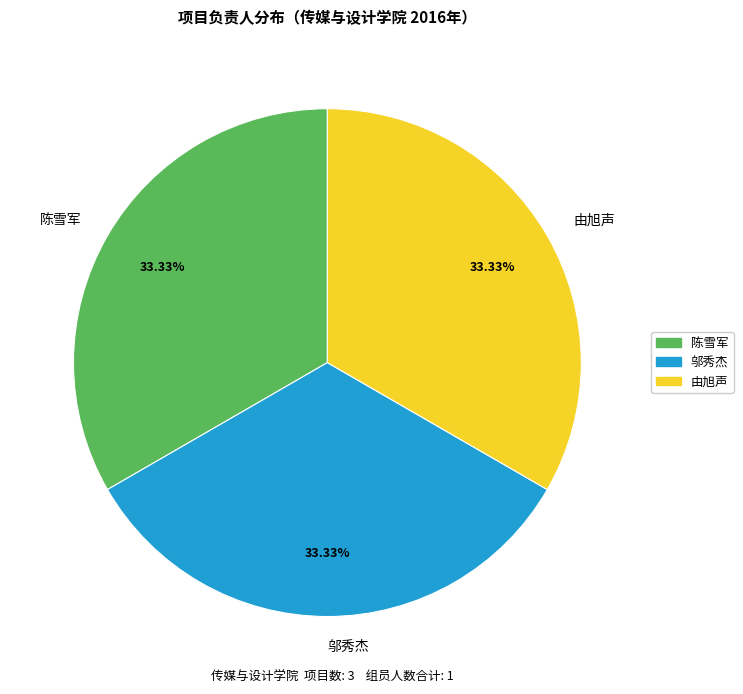

Does any single category account for the majority?

No